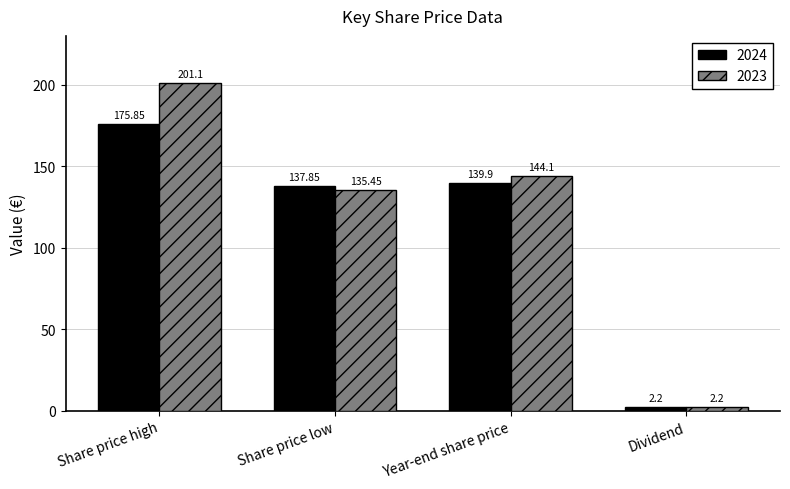

Is the value of 2023 at Share price low greater than the value of 2024 at Year-end share price?

No